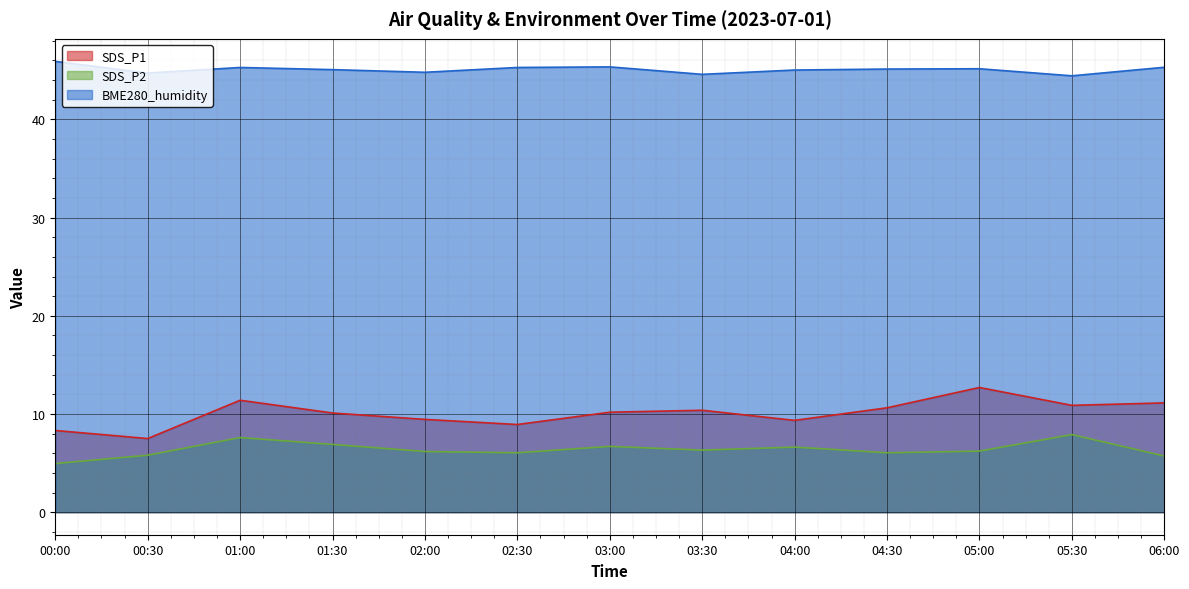

What value does the BME280_humidity series have at 01:00?

45.3